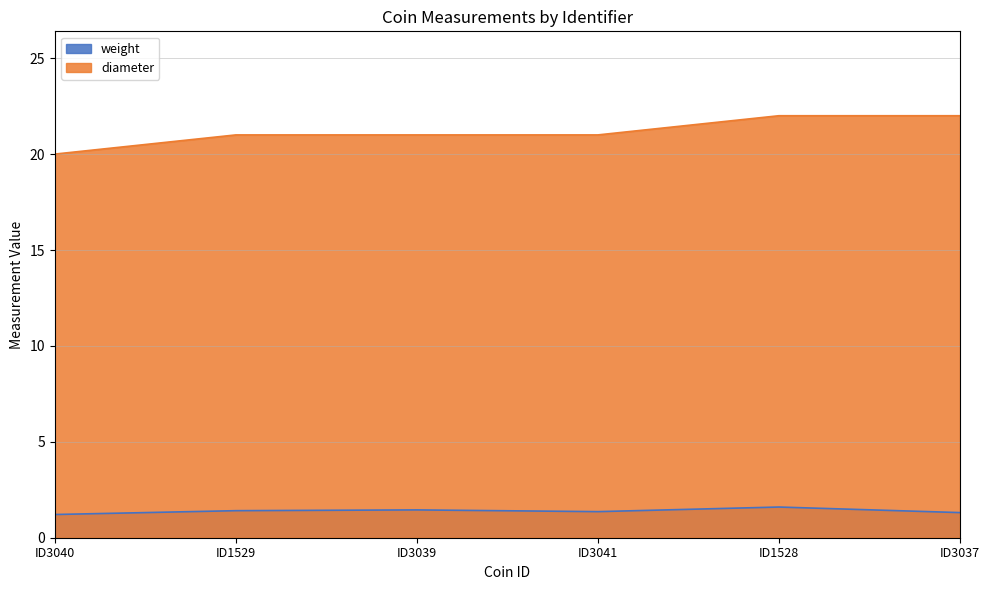

In weight, how many points are lower than both neighbors (excluding endpoints)?

1